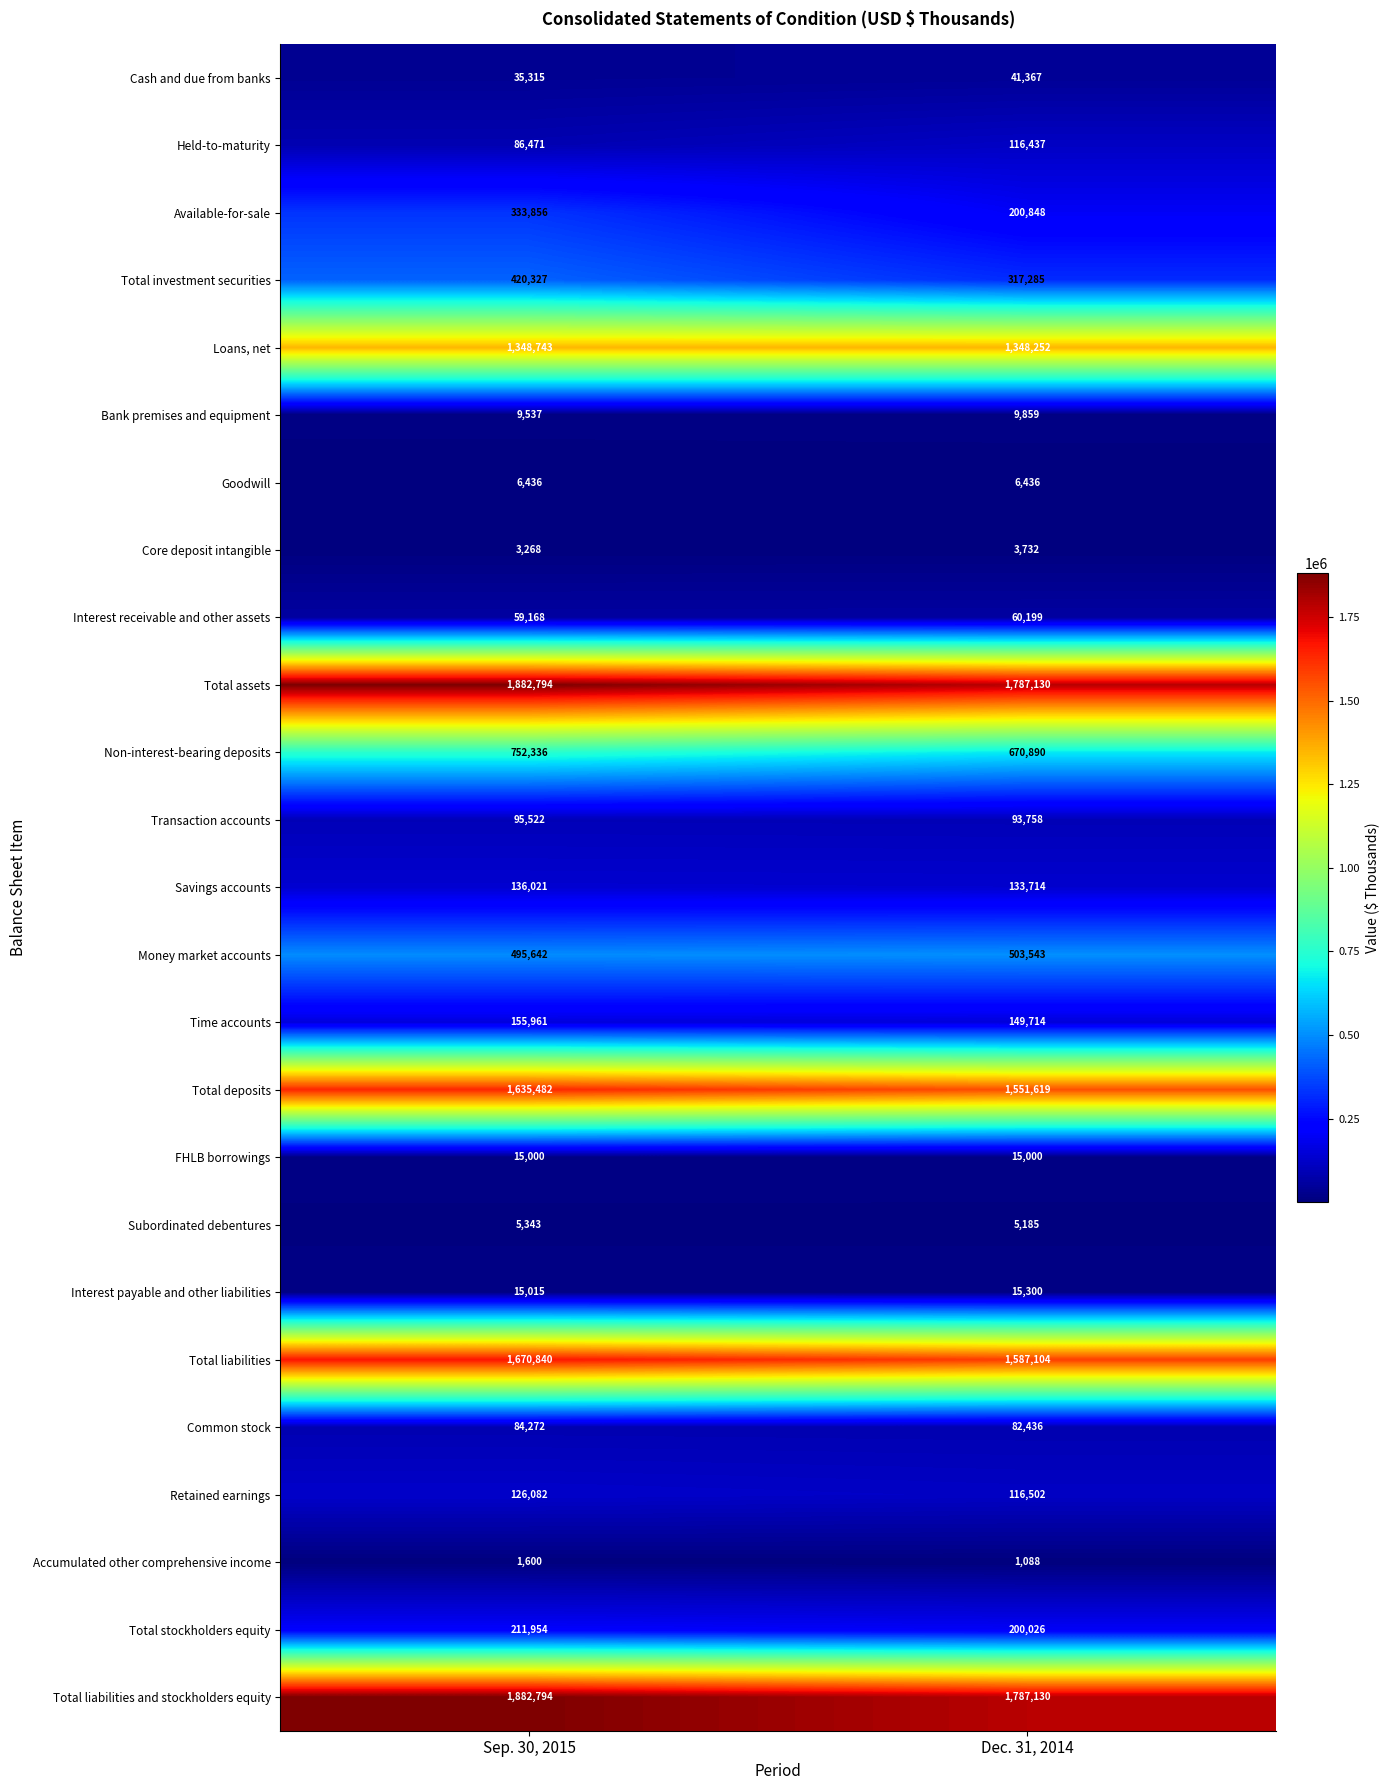

The Non-interest-bearing deposits series shows 409640 at Dec. 31, 2014. True or false?

False